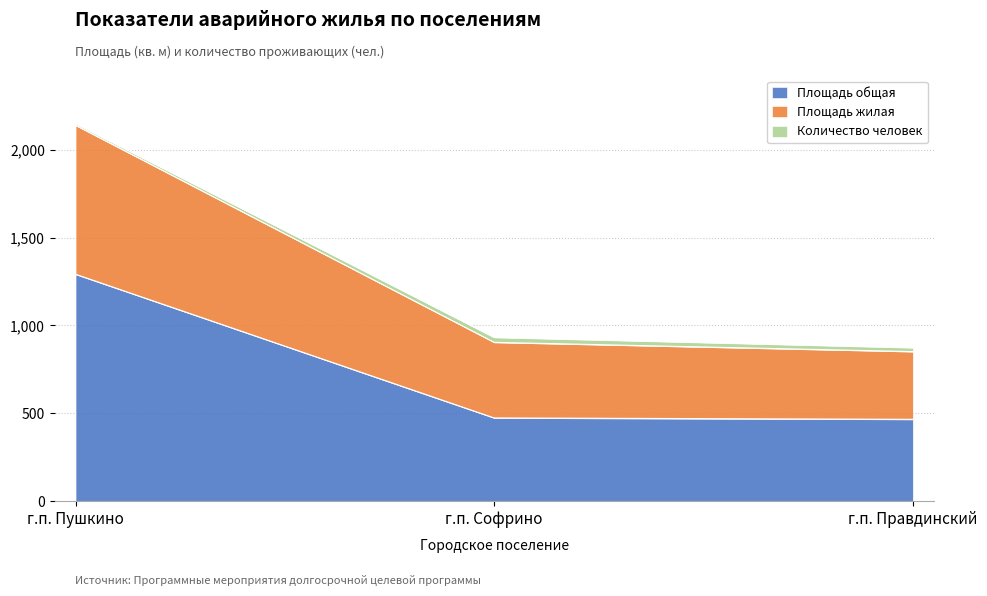

The Площадь общая series shows 1958.0 at г.п. Пушкино. True or false?

False